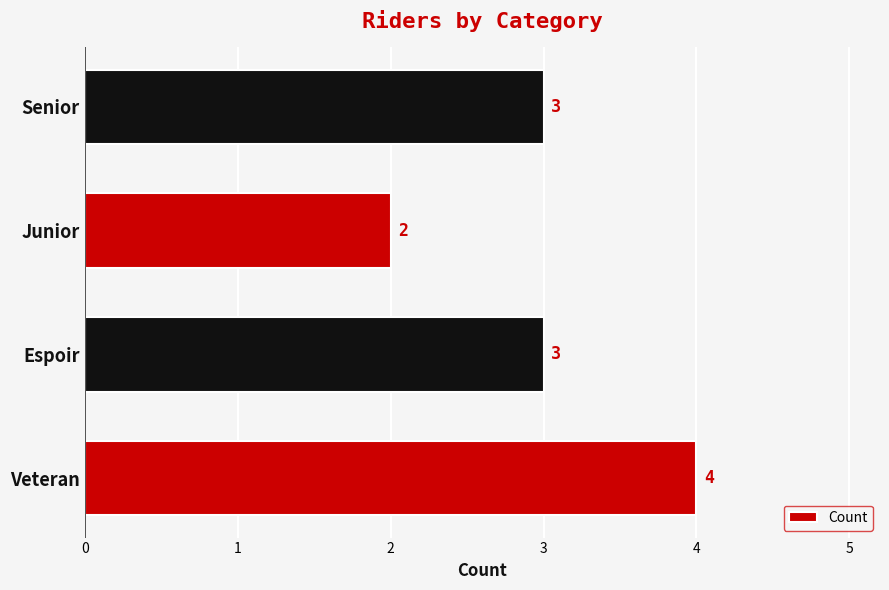

What is the approximate value at Senior?

3